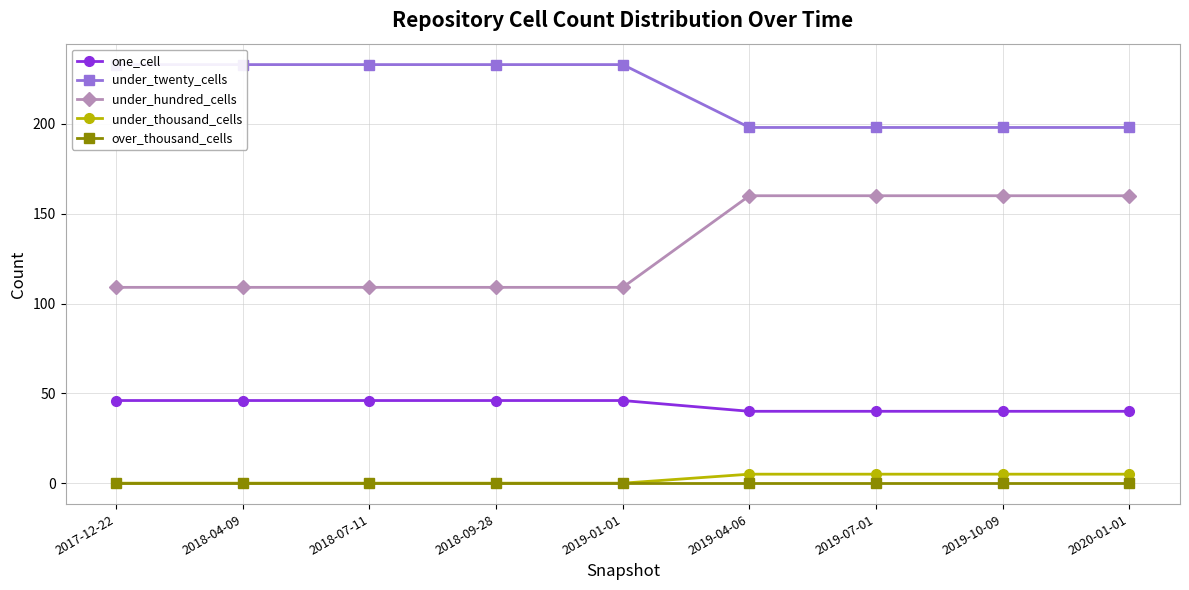

The under_hundred_cells series shows 109 at 2018-09-28. True or false?

True